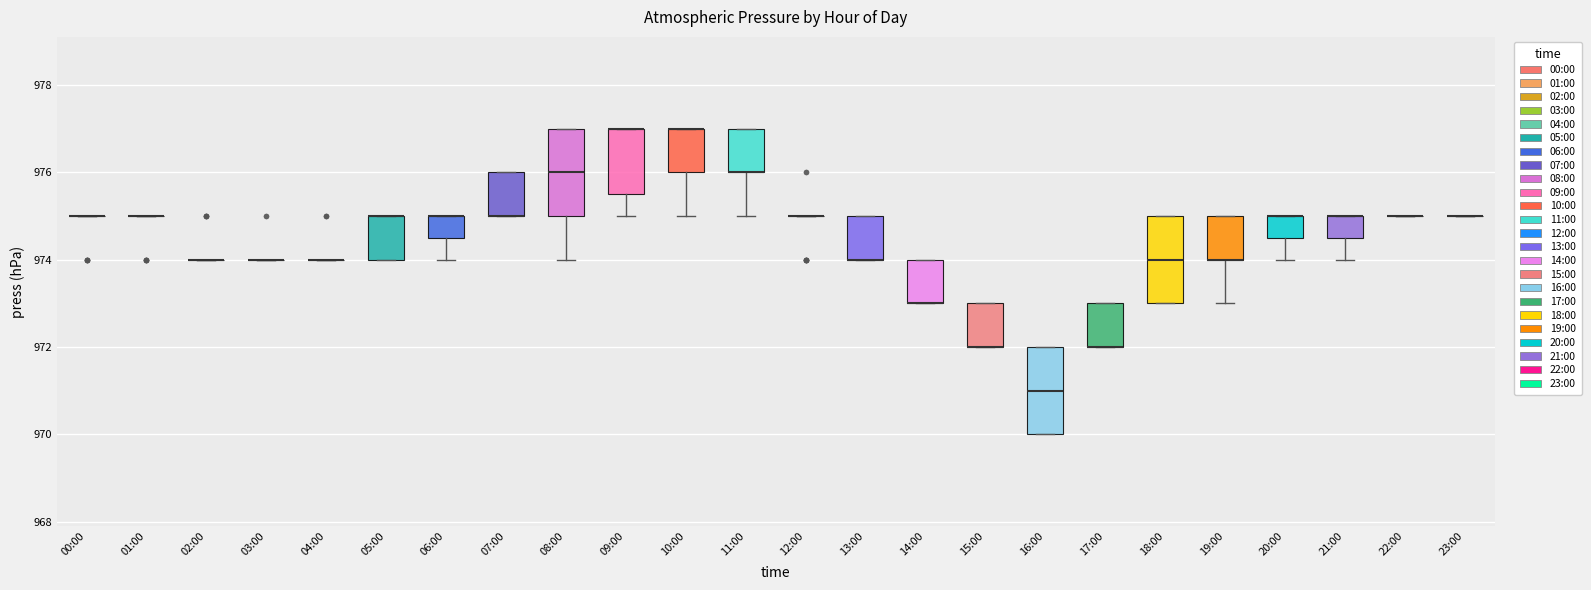

Reading left to right, transcribe this box plot: for each box, give where its median line is, the range the box spans, and where its two whiskers end, as read against the y-axis. The values are not printed on the chart, so give them approximately, as read against the axis.

00:00: box collapsed to a line at 975.0, whiskers 975.0 to 975.0
01:00: box collapsed to a line at 975.0, whiskers 975.0 to 975.0
02:00: box collapsed to a line at 974.0, whiskers 974.0 to 974.0
03:00: box collapsed to a line at 974.0, whiskers 974.0 to 974.0
04:00: box collapsed to a line at 974.0, whiskers 974.0 to 974.0
05:00: median 975.0 (drawn on the box's upper edge), box 974.0 to 975.0, whiskers 974.0 to 975.0
06:00: median 975.0 (drawn on the box's upper edge), box 974.6 to 975.0, whiskers 974.0 to 975.0
07:00: median 975.0 (drawn on the box's lower edge), box 975.0 to 976.0, whiskers 975.0 to 976.0
08:00: median 976.0, box 975.0 to 977.0, whiskers 974.0 to 977.0
09:00: median 977.0 (drawn on the box's upper edge), box 975.6 to 977.0, whiskers 975.0 to 977.0
10:00: median 977.0 (drawn on the box's upper edge), box 976.0 to 977.0, whiskers 975.0 to 977.0
11:00: median 976.0 (drawn on the box's lower edge), box 976.0 to 977.0, whiskers 975.0 to 977.0
12:00: box collapsed to a line at 975.0, whiskers 975.0 to 975.0
13:00: median 974.0 (drawn on the box's lower edge), box 974.0 to 975.0, whiskers 974.0 to 975.0
14:00: median 973.0 (drawn on the box's lower edge), box 973.0 to 974.0, whiskers 973.0 to 974.0
15:00: median 972.0 (drawn on the box's lower edge), box 972.0 to 973.0, whiskers 972.0 to 973.0
16:00: median 971.0, box 970.0 to 972.0, whiskers 970.0 to 972.0
17:00: median 972.0 (drawn on the box's lower edge), box 972.0 to 973.0, whiskers 972.0 to 973.0
18:00: median 974.0, box 973.0 to 975.0, whiskers 973.0 to 975.0
19:00: median 974.0 (drawn on the box's lower edge), box 974.0 to 975.0, whiskers 973.0 to 975.0
20:00: median 975.0 (drawn on the box's upper edge), box 974.6 to 975.0, whiskers 974.0 to 975.0
21:00: median 975.0 (drawn on the box's upper edge), box 974.6 to 975.0, whiskers 974.0 to 975.0
22:00: box collapsed to a line at 975.0, whiskers 975.0 to 975.0
23:00: box collapsed to a line at 975.0, whiskers 975.0 to 975.0